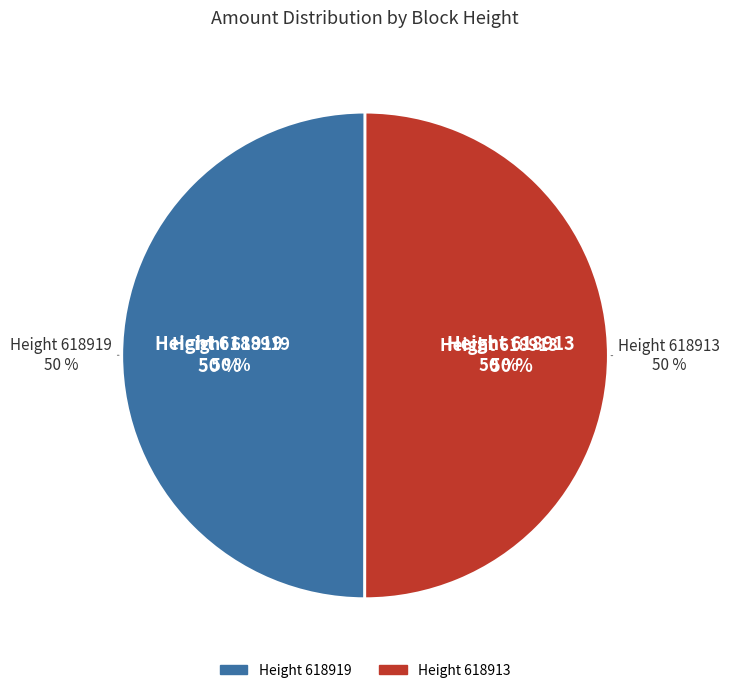

To the nearest percent, what portion does 618919 represent?

50%